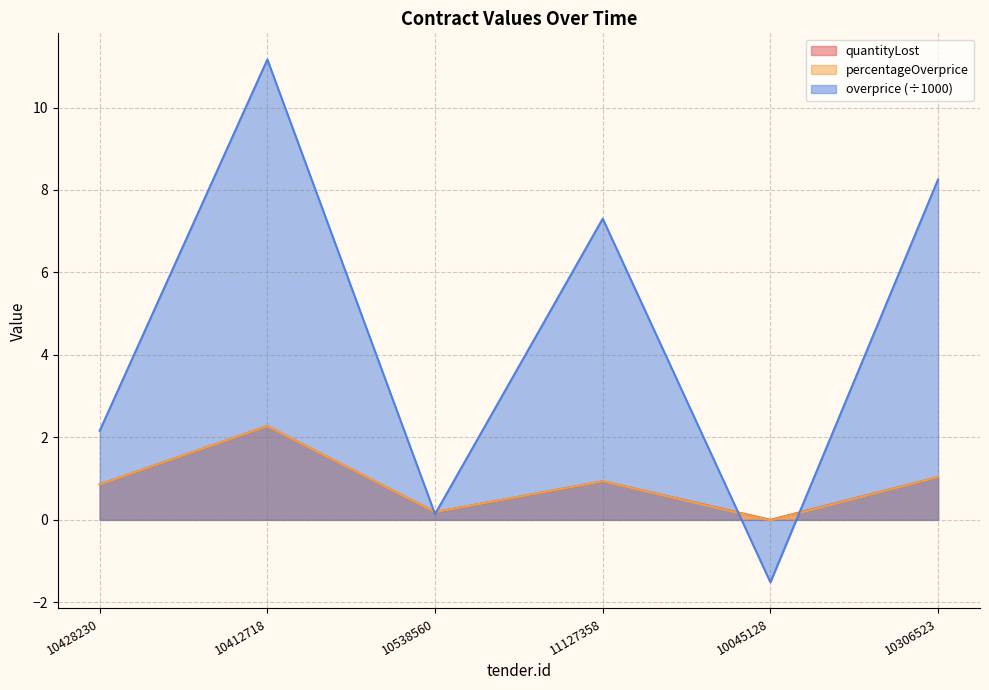

What is the maximum value shown in the chart?

11.2